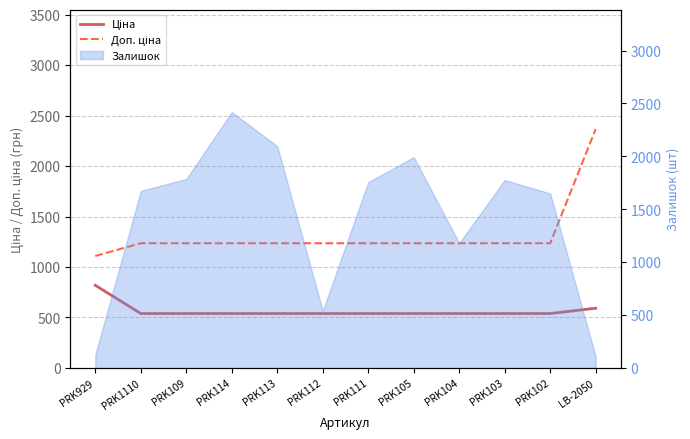

What is the spread (max minus min) of values at PRK104?

696.4